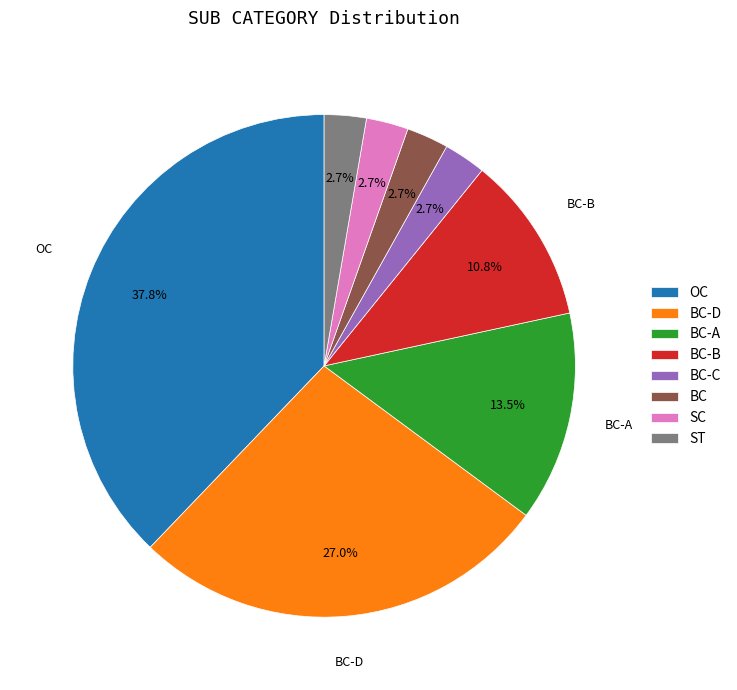

Between SC and BC-A, which is larger?

BC-A